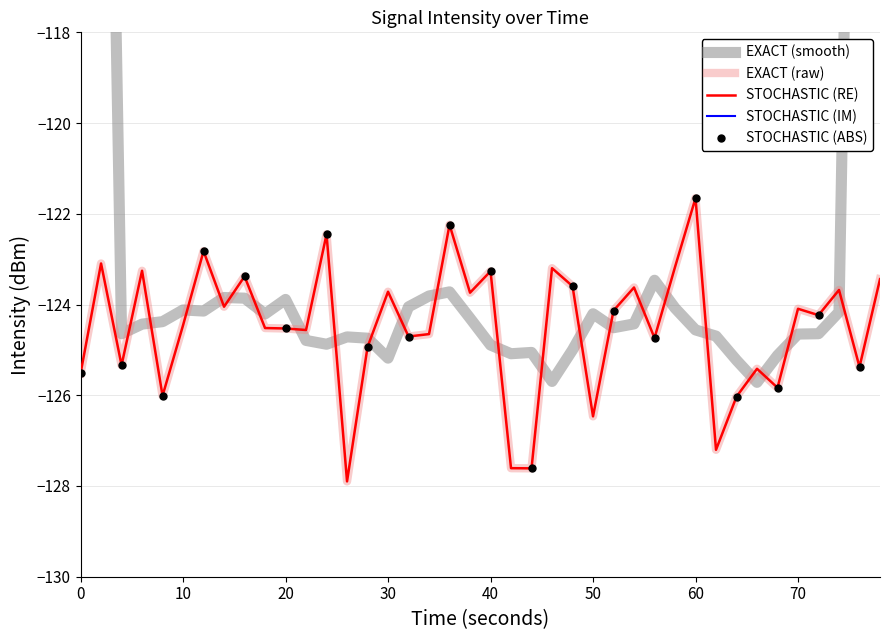

What is the difference between the maximum and second lowest values in the intensity(dBm) series?

6.0